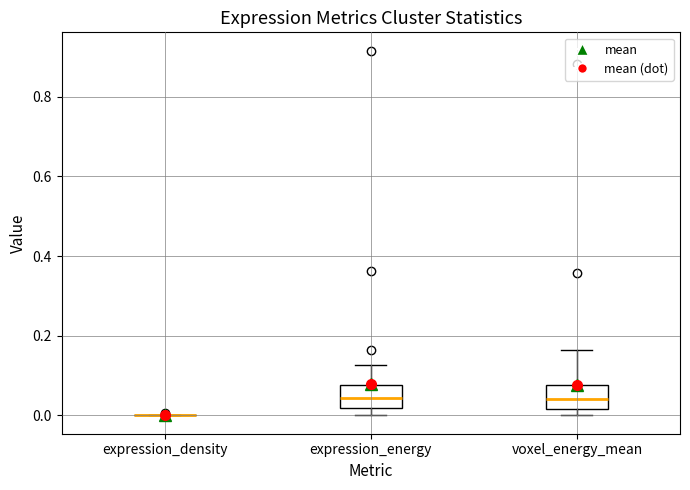

Reading left to right, transcribe this box plot: for each box, give where its median line is, the range the box spans, and where its two whiskers end, as read against the y-axis. The values are not printed on the chart, so give them approximately, as read against the axis.

expression_density: box collapsed to a line at 0.00, whiskers 0.00 to 0.00
expression_energy: median 0.04, box 0.02 to 0.08, whiskers 0.00 to 0.12
voxel_energy_mean: median 0.04, box 0.02 to 0.08, whiskers 0.00 to 0.16